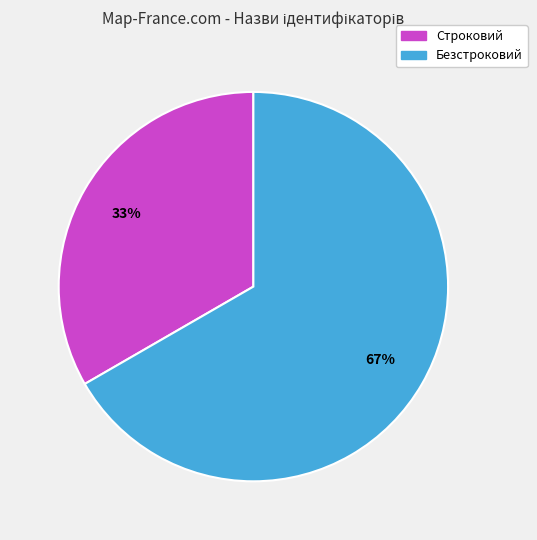

To the nearest percent, what percentage of the pie is Безстроковий?

67%